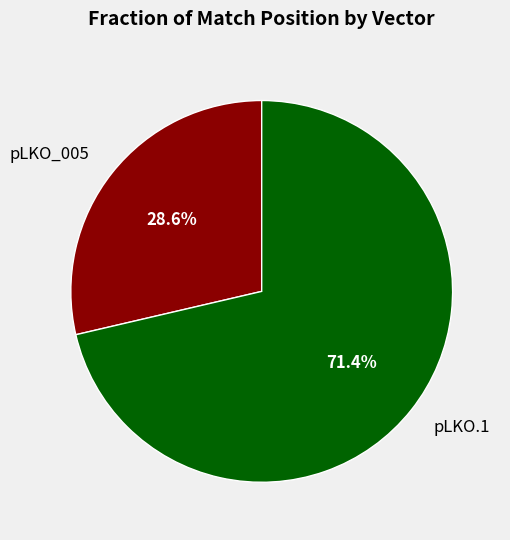

What portion of the pie excludes pLKO.1?

28.6%